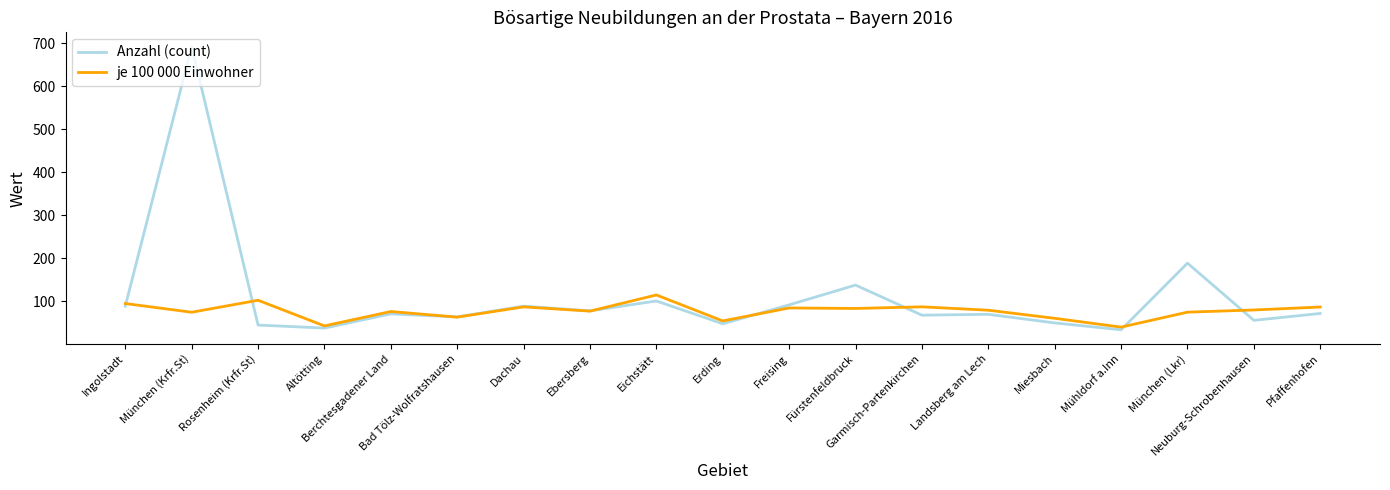

What is the maximum value shown in the chart?

693.0